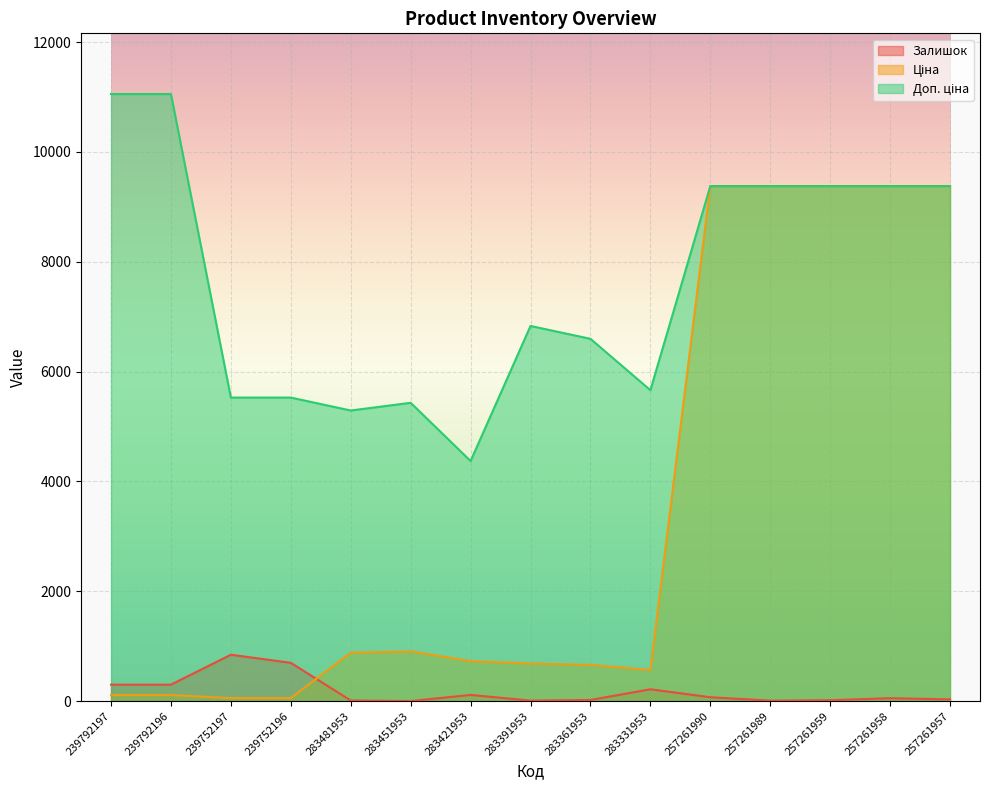

List the series in order of their overall mean, lowest first.

Залишок, Ціна, Доп. ціна